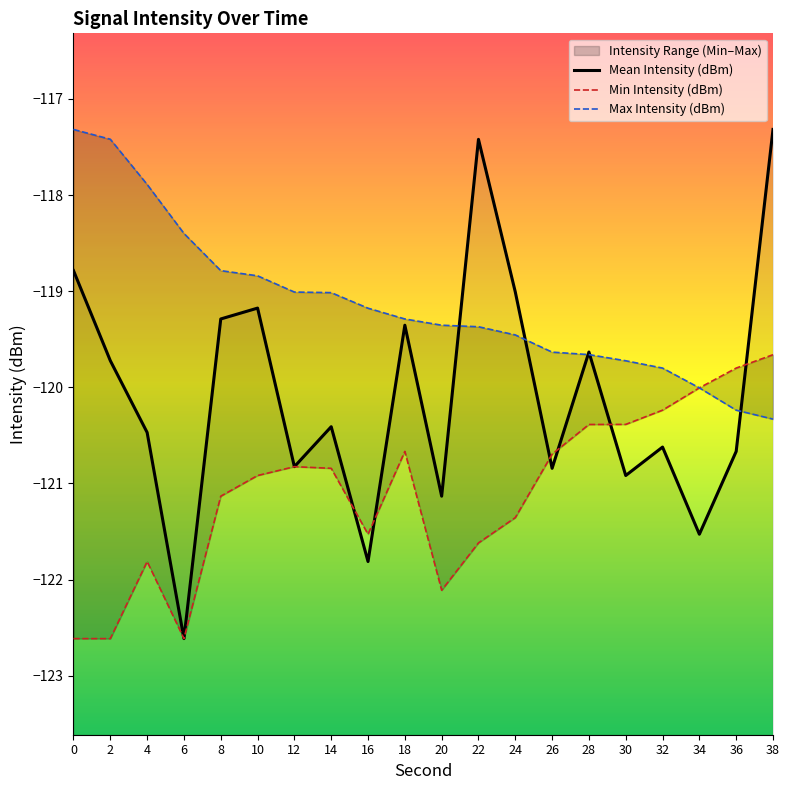

The Max Intensity (dBm) series shows -49.2 at 6. True or false?

False